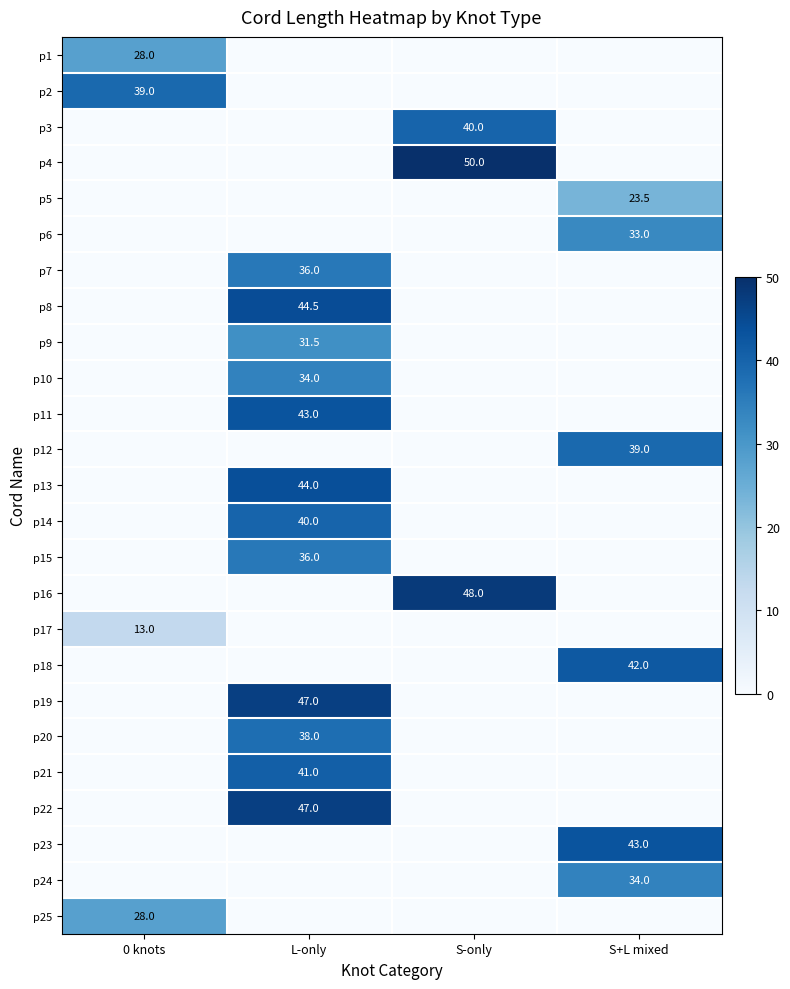

At how many categories does at least one series exceed 27?

4